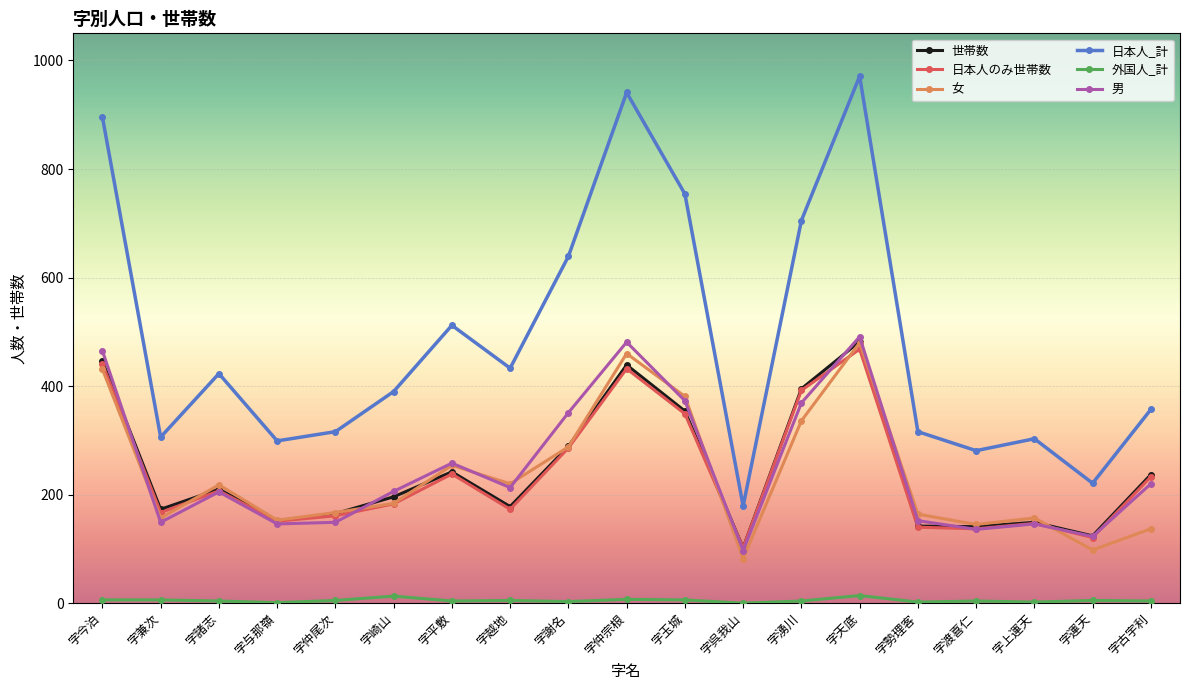

What position from the left is 字湧川?

13